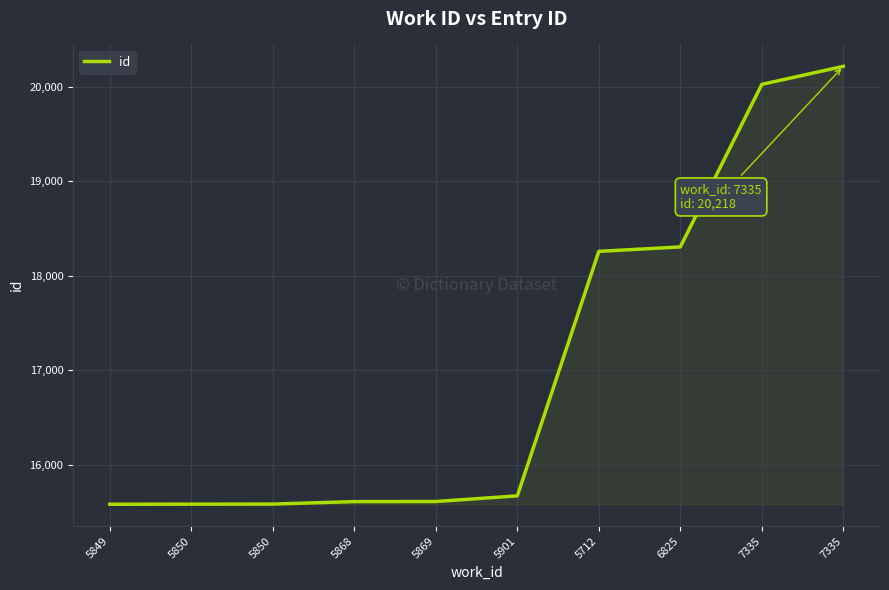

What is the ratio of the value at 6825 to the value at 5850?

1.2